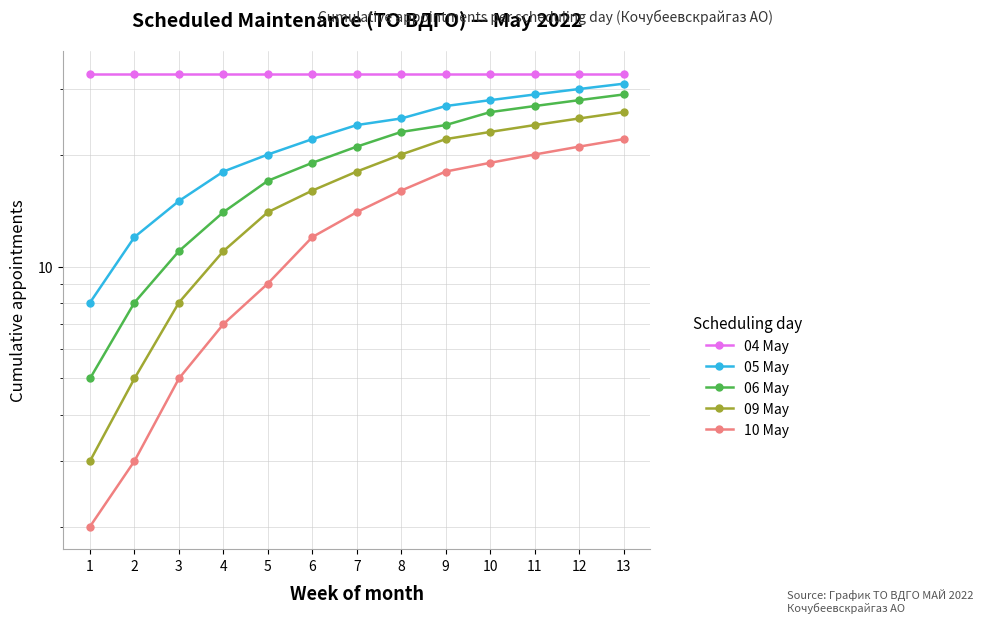

How many lines are shown in the chart?

5